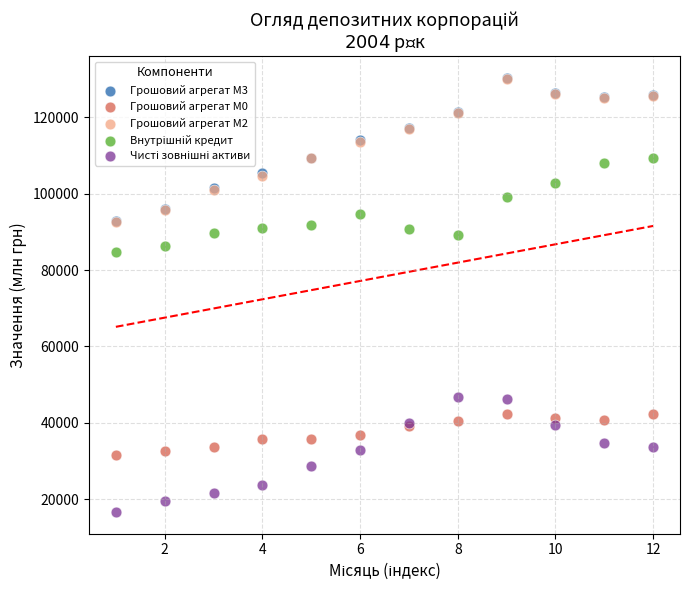

Which series has the largest Y range (max minus min)?

Грошовий агрегат М3